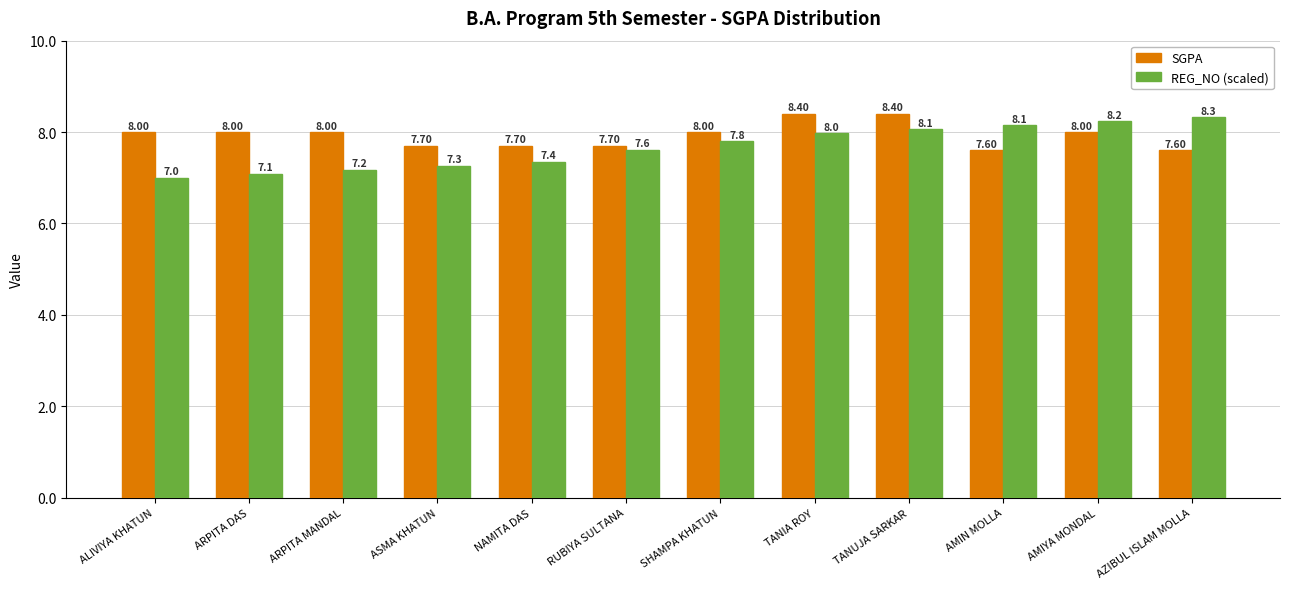

What is the total value across all series at ASMA KHATUN?

15.0